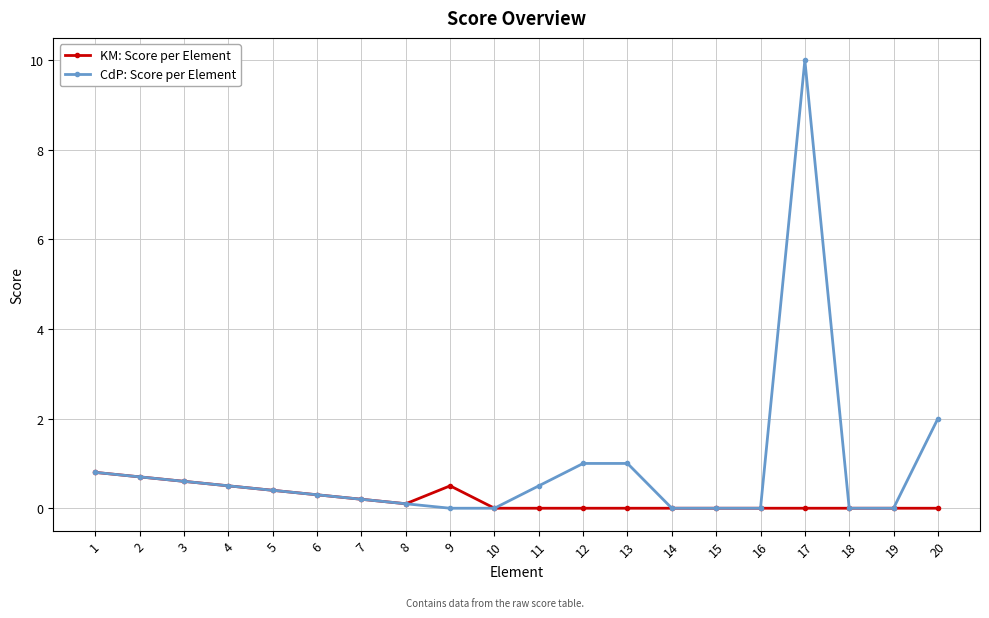

What is the greatest value displayed?

10.0